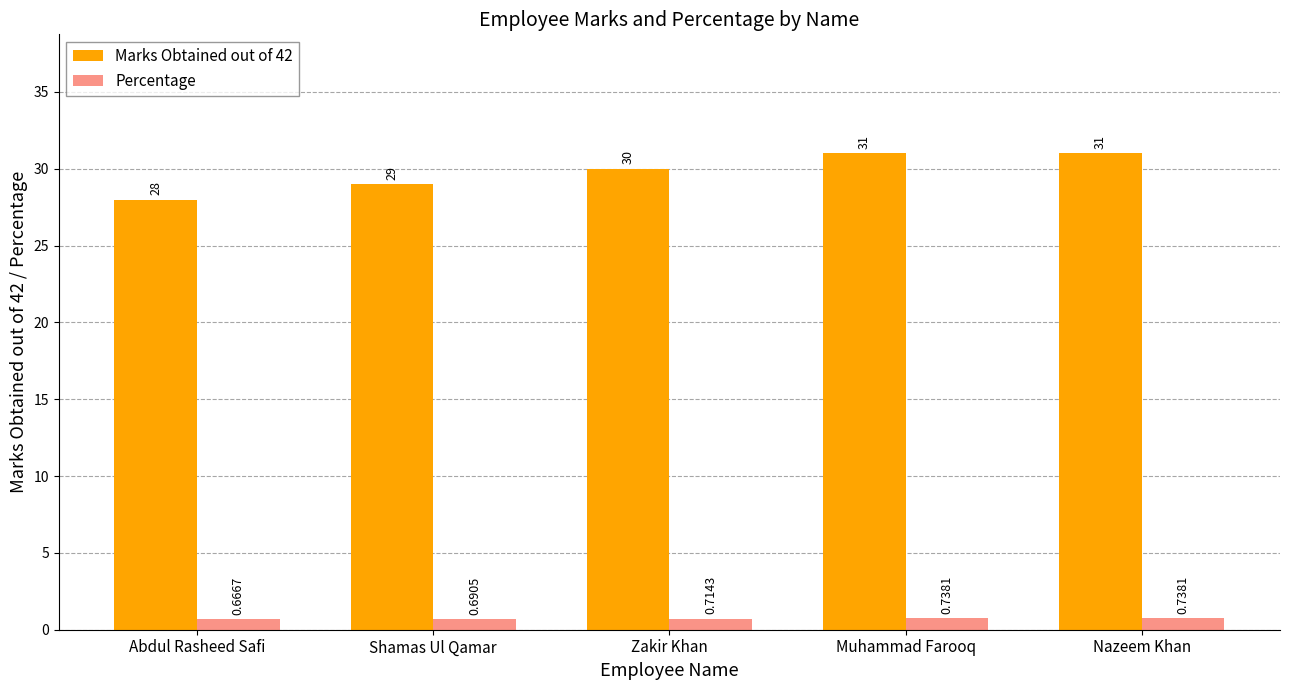

What is the total value across all series at Abdul Rasheed Safi?

28.7